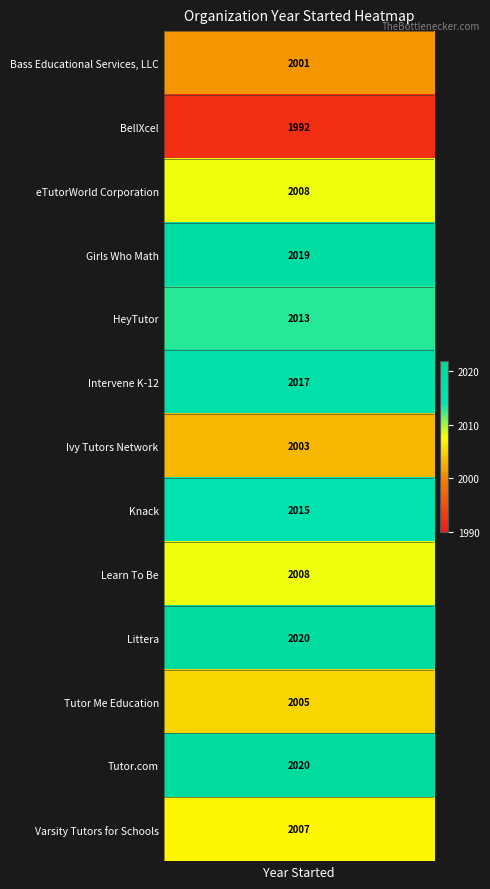

Between 32 and 11, which is larger?

32